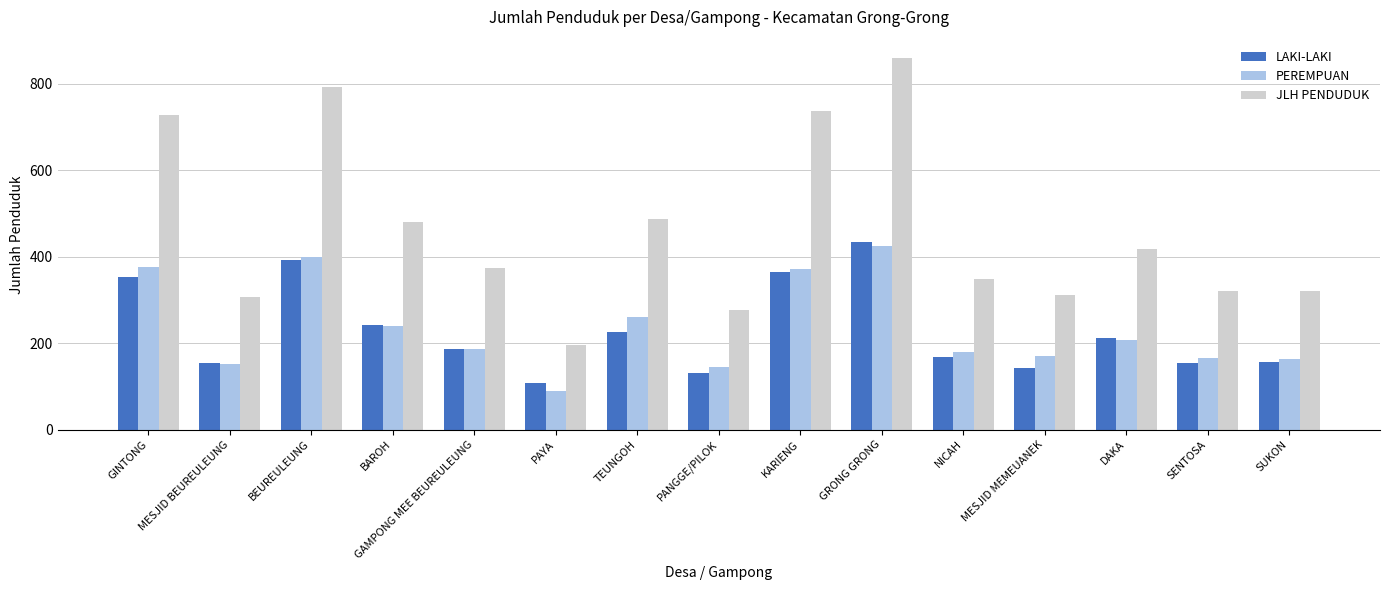

Are the bars grouped side by side (vs. stacked)?

Yes